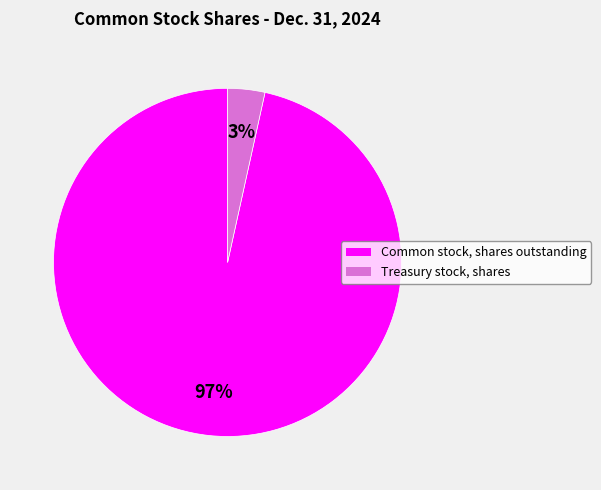

What percentage is the Common stock, shares outstanding slice, to the nearest percent?

97%